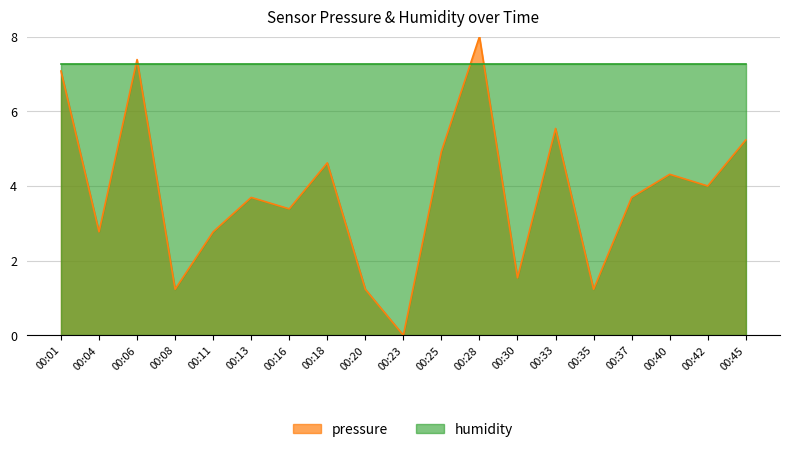

How many values exceed 3?

12